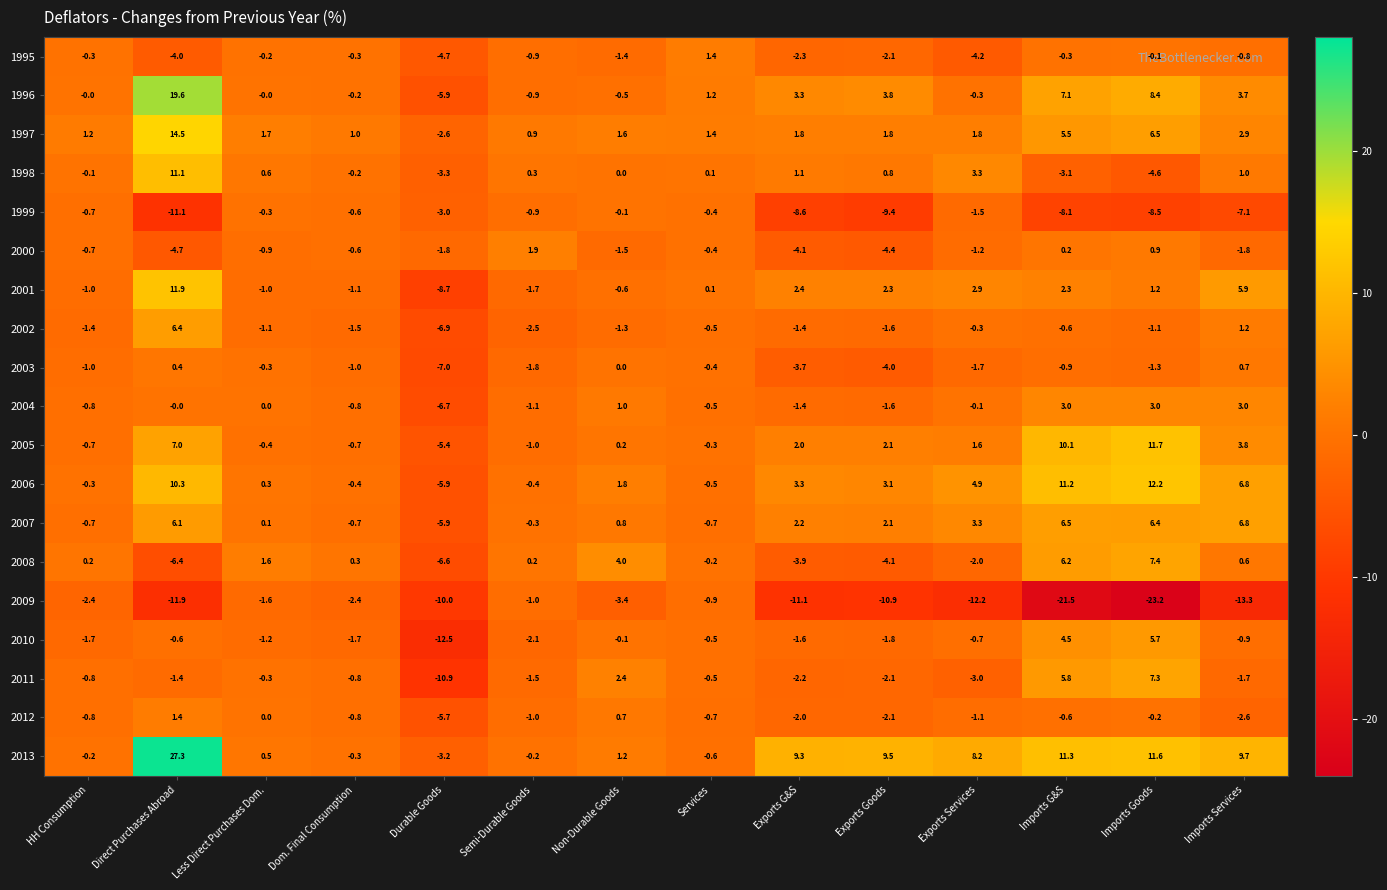

Is the value of 2004 at Semi-Durable Goods greater than the value of 1997 at HH Consumption?

No